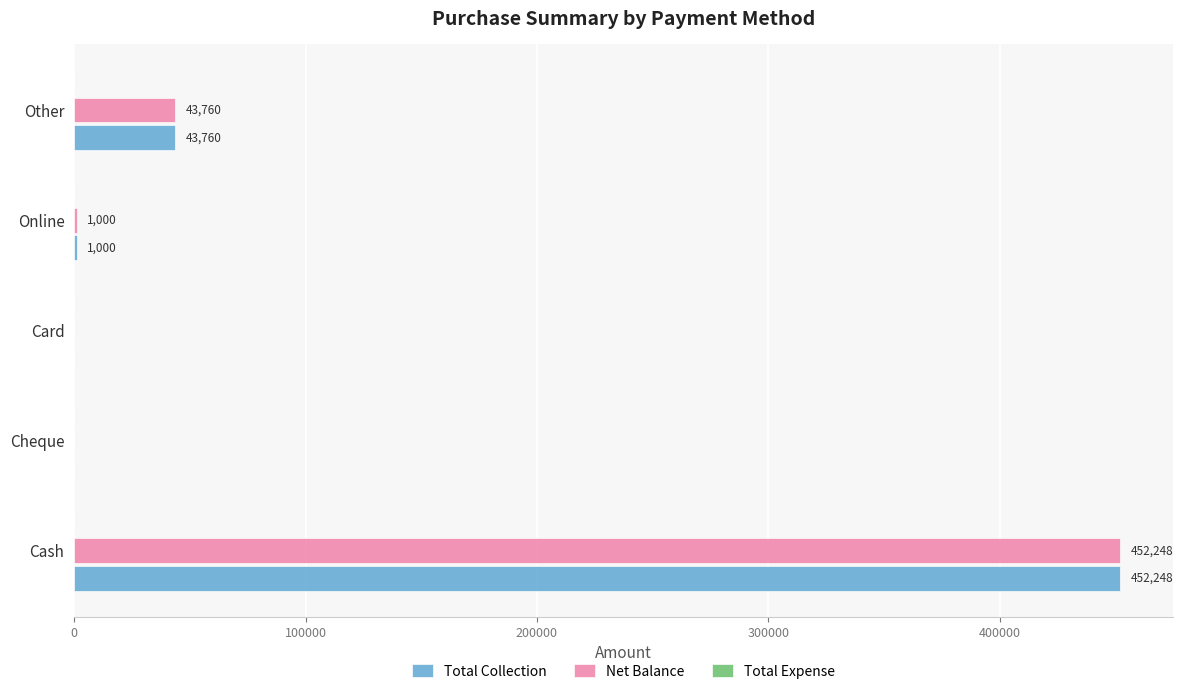

What is the highest value of the Net Balance series?

452247.8